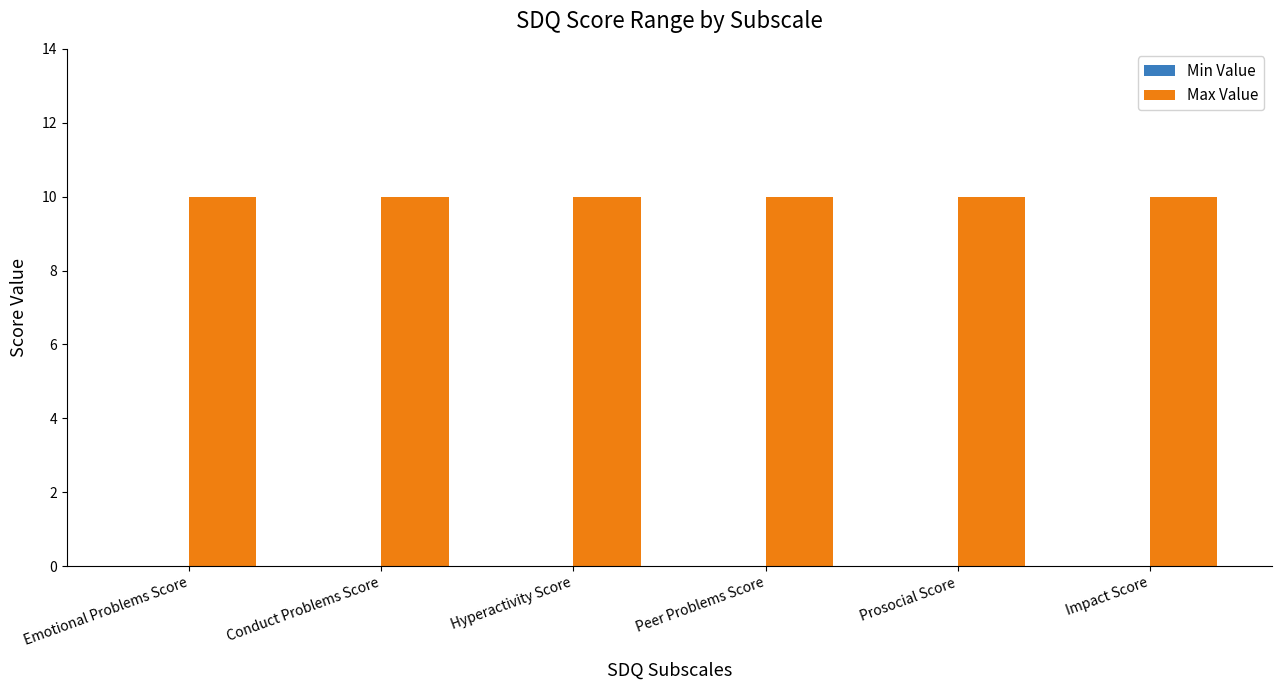

How many bars are there in each group?

2